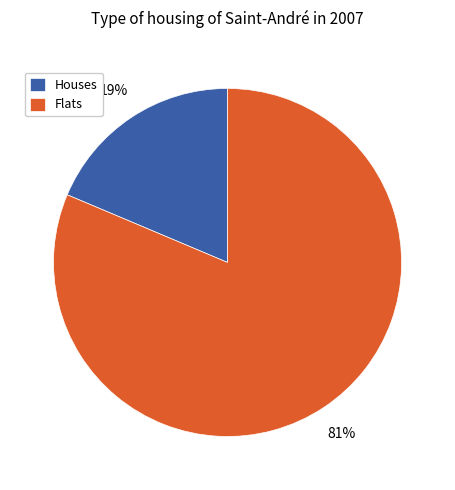

How many segments does this pie chart have?

2